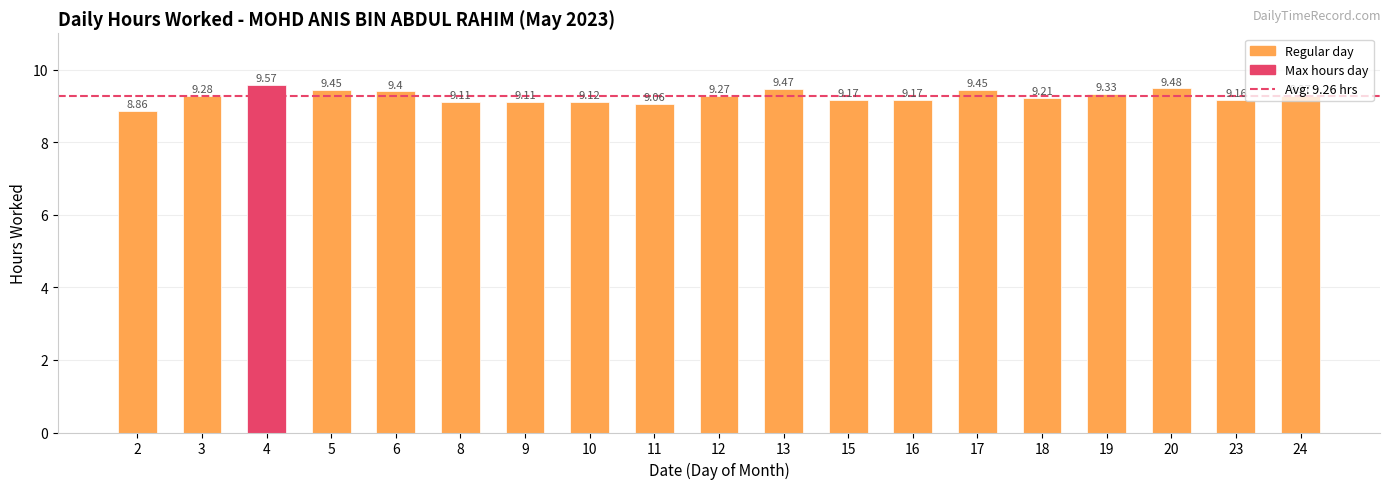

What is the difference between the second highest and second lowest values?

0.4